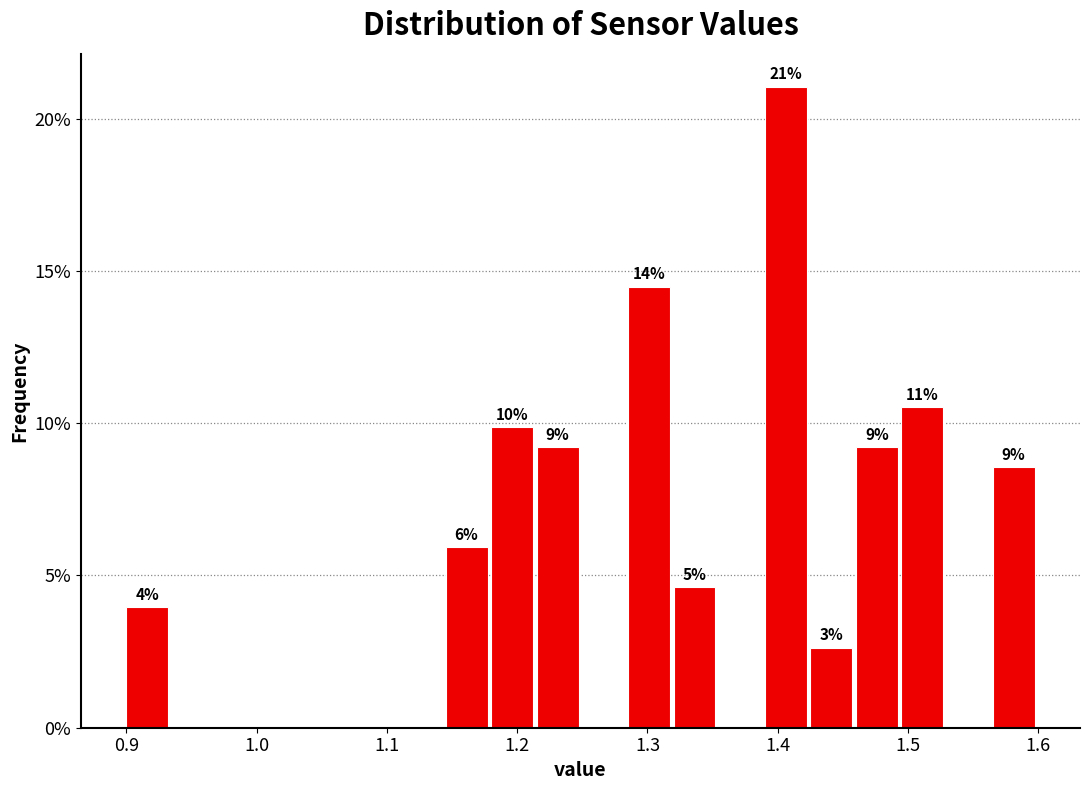

Read against the x-axis, roughly where is the centre of the tallest bar?

1.41